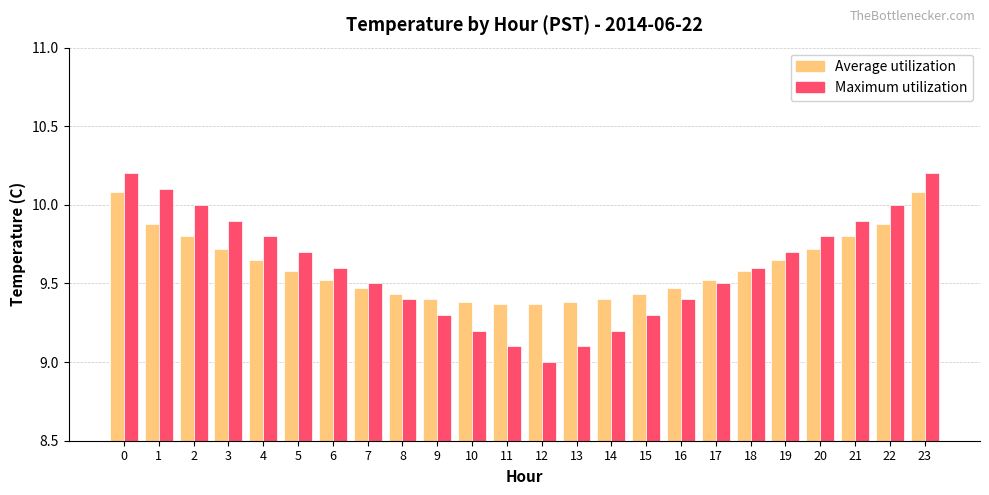

What is the average value of the Maximum utilization series?

9.6